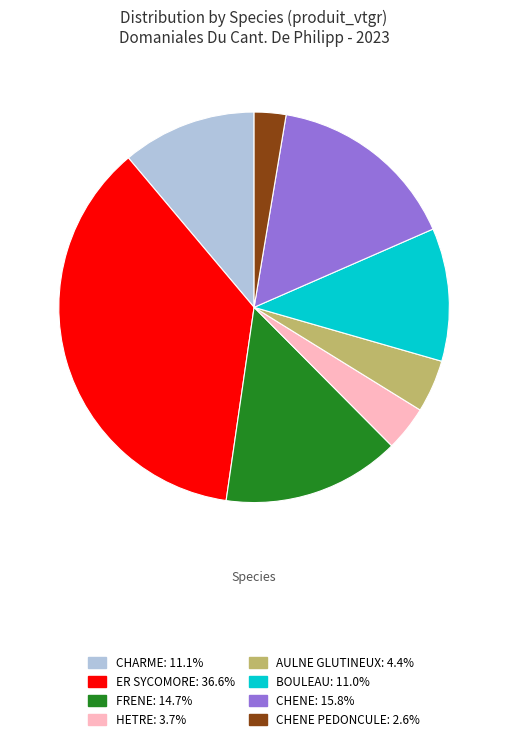

Is there any slice that represents more than half of the pie?

No